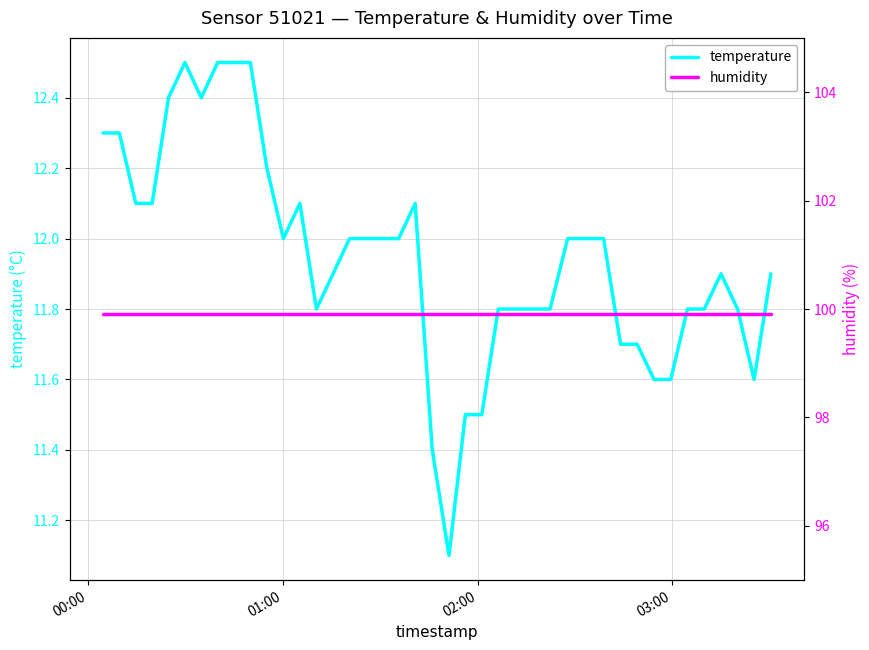

Count the number of data series in this chart.

2